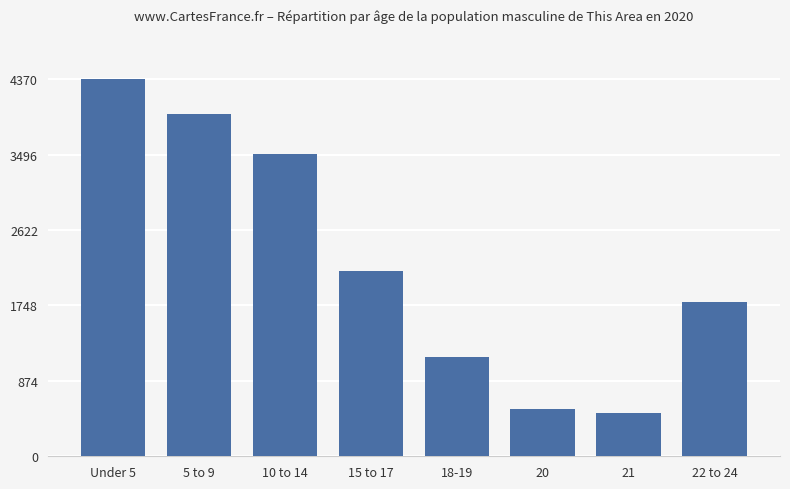

Reading left to right, transcribe all the data shown in this chart.

Under 5=4370	5 to 9=3968	10 to 14=3499	15 to 17=2151	18-19=1151	20=544	21=500	22 to 24=1792